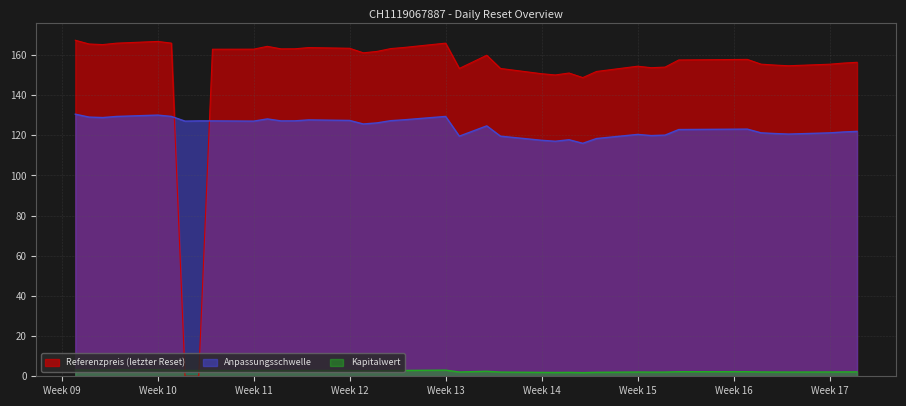

Which series ends up on top after the final intersection of Anpassungsschwelle and Referenzpreis (letzter Reset)?

Referenzpreis (letzter Reset)